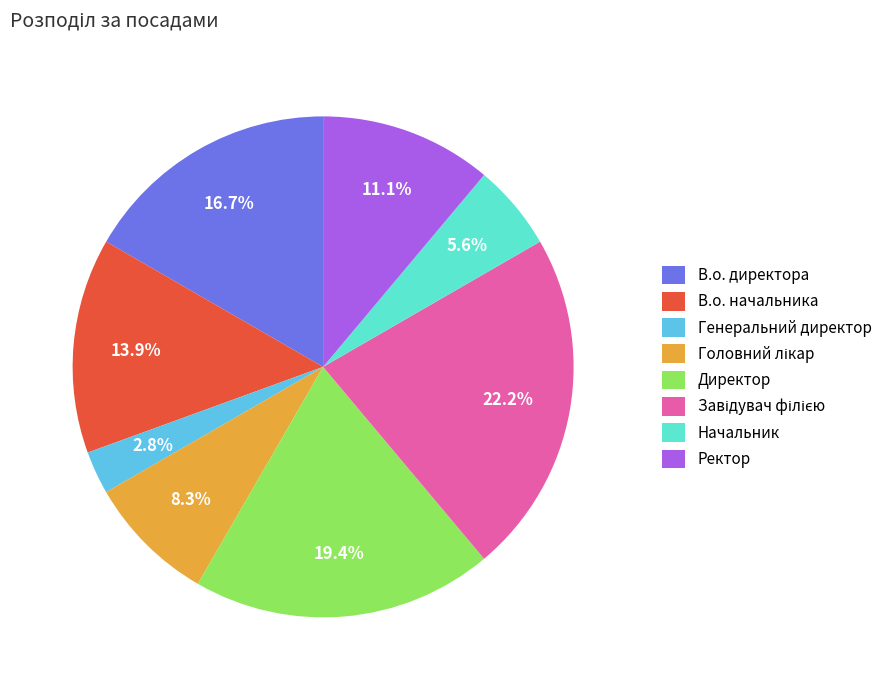

What is the total percentage of В.о. директора and Директор?

36.1%